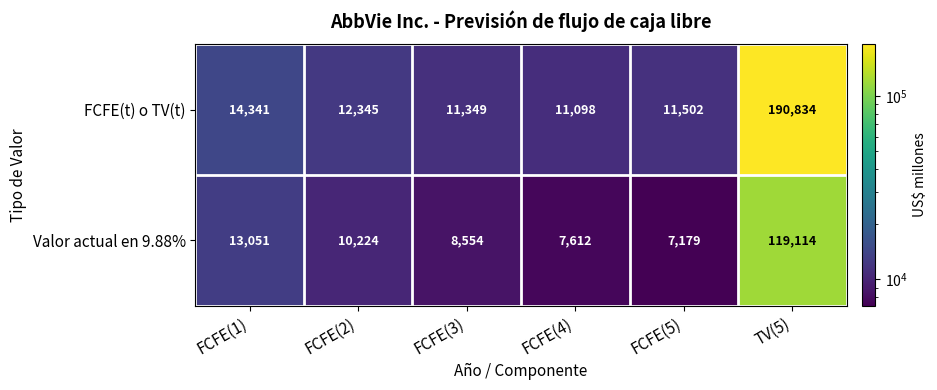

True or false: FCFE(t) o TV(t) has a value of 14341 at FCFE(1).

True